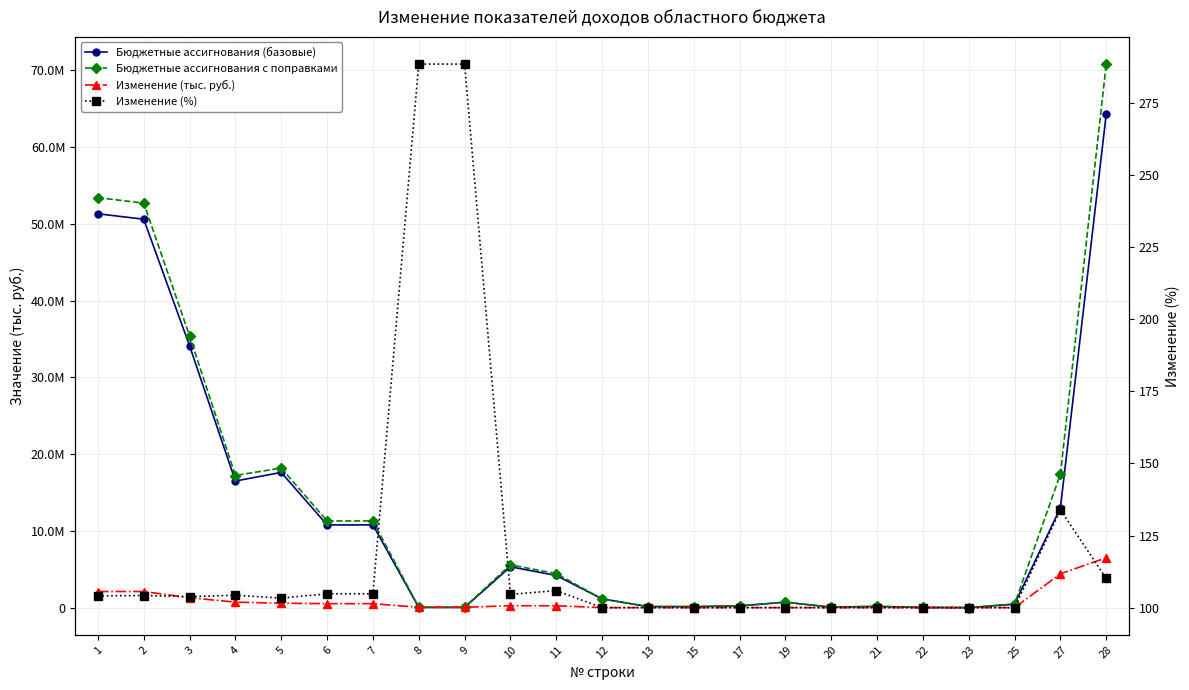

Where is the first local minimum for Бюджетные ассигнования с поправками?

4